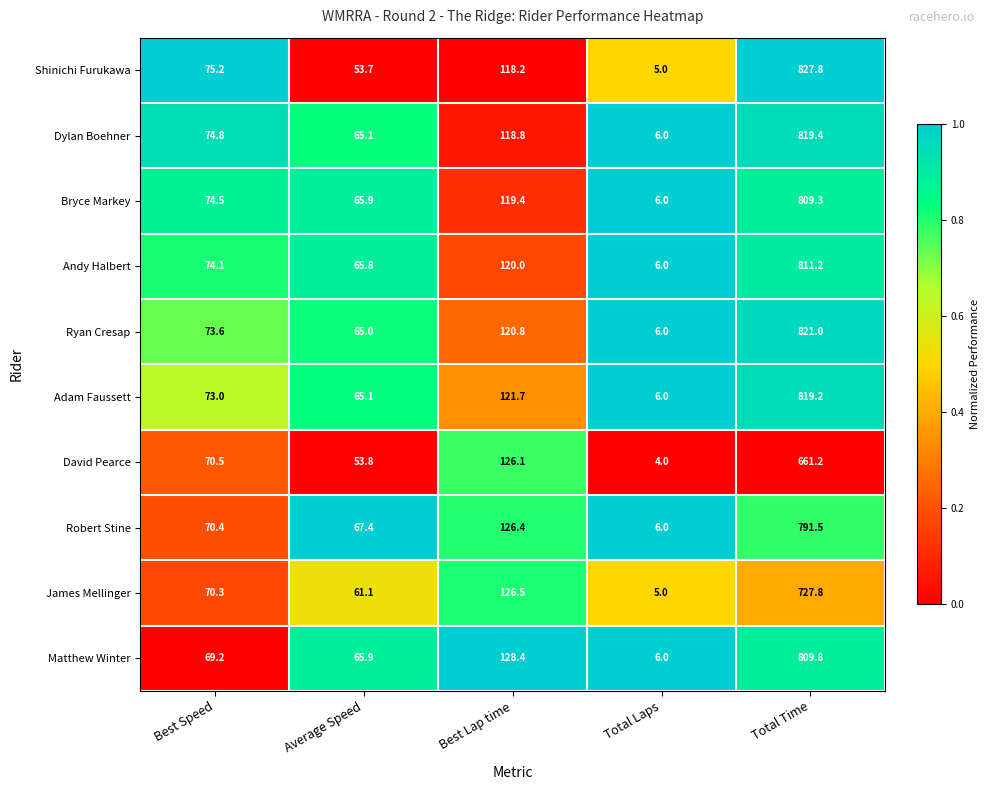

Which category has the highest value in the Matthew Winter series?

Total Time